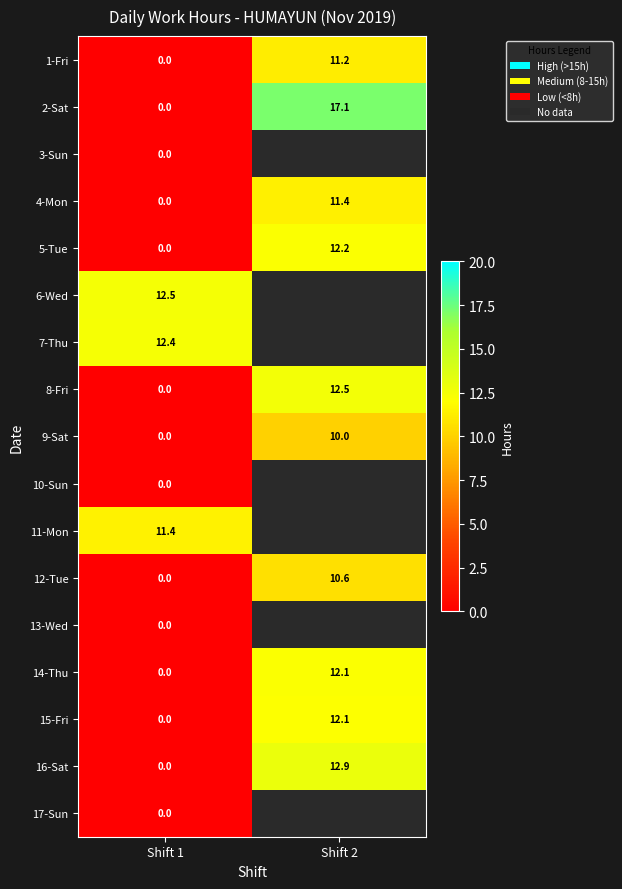

The value of 1-Fri at Shift 1 is 0.0. True or false?

True